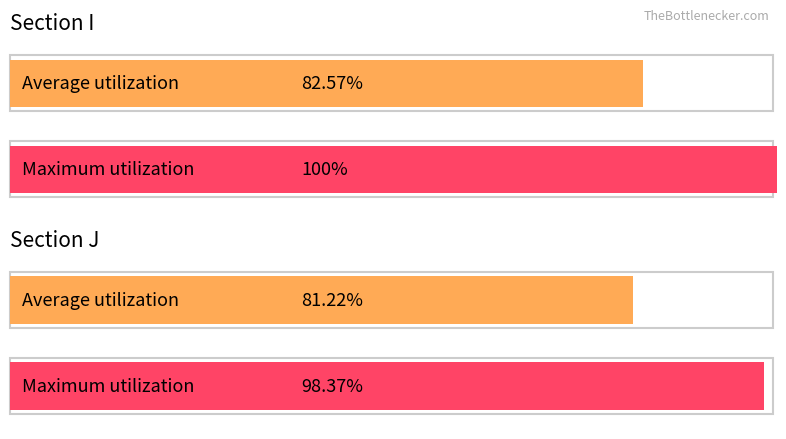

The Average utilization series shows 48 at I. True or false?

False